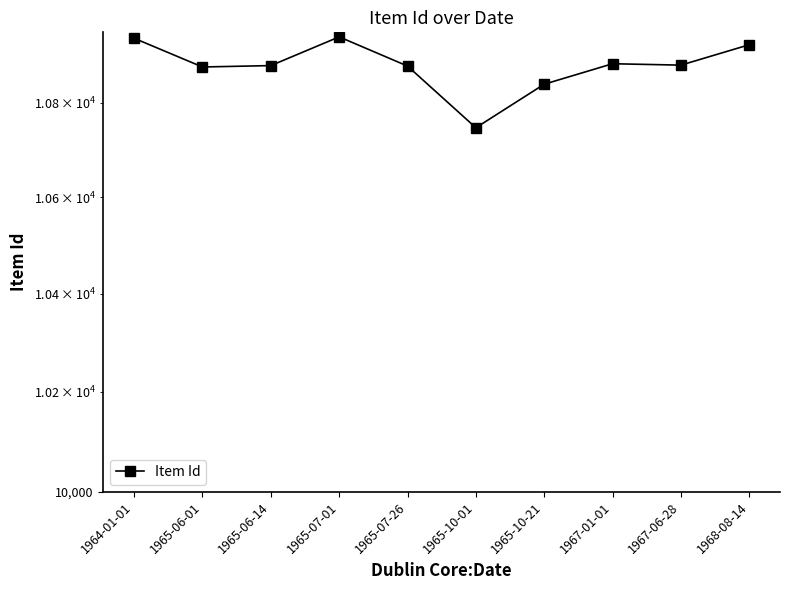

What is the difference between the values at 1964-01-01 and 1967-06-28?

58